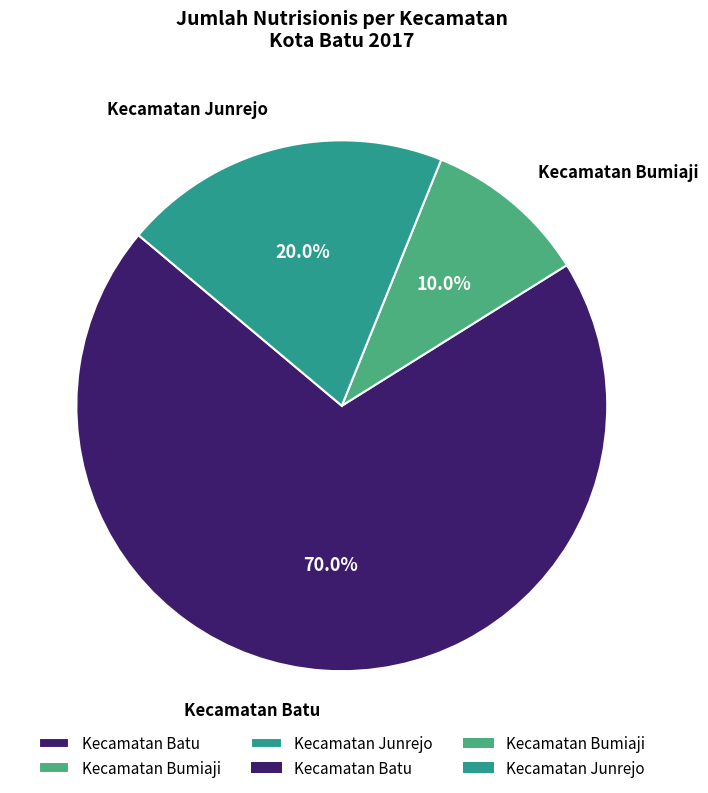

Is there any slice that represents more than half of the pie?

Yes